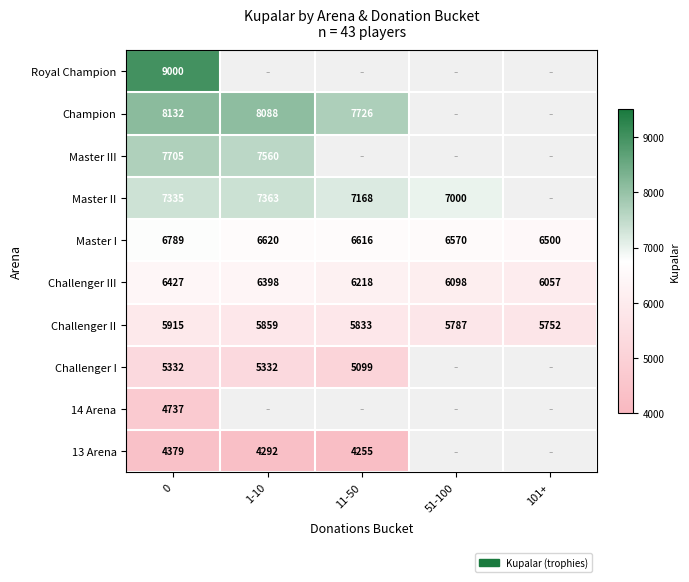

The Challenger II series shows 8303 at 1-10. True or false?

False